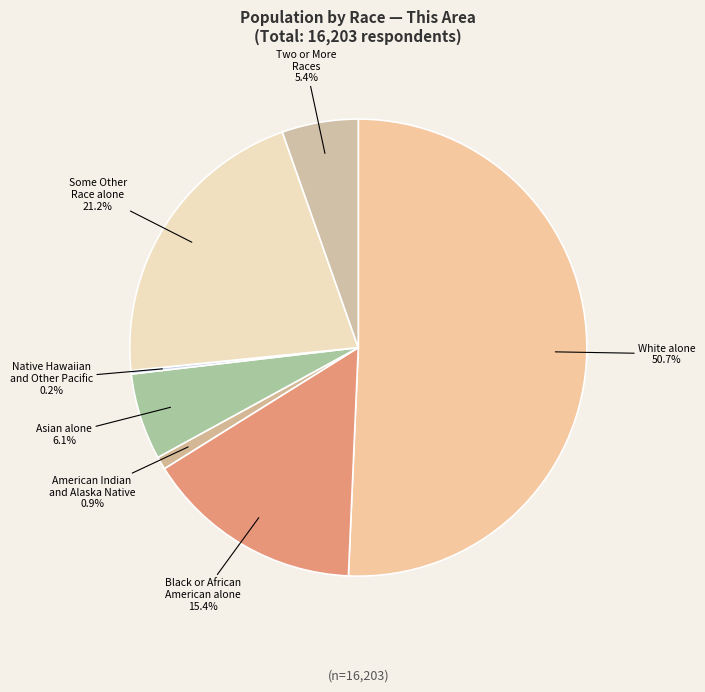

Does Some Other Race alone account for over 50% of the chart?

No